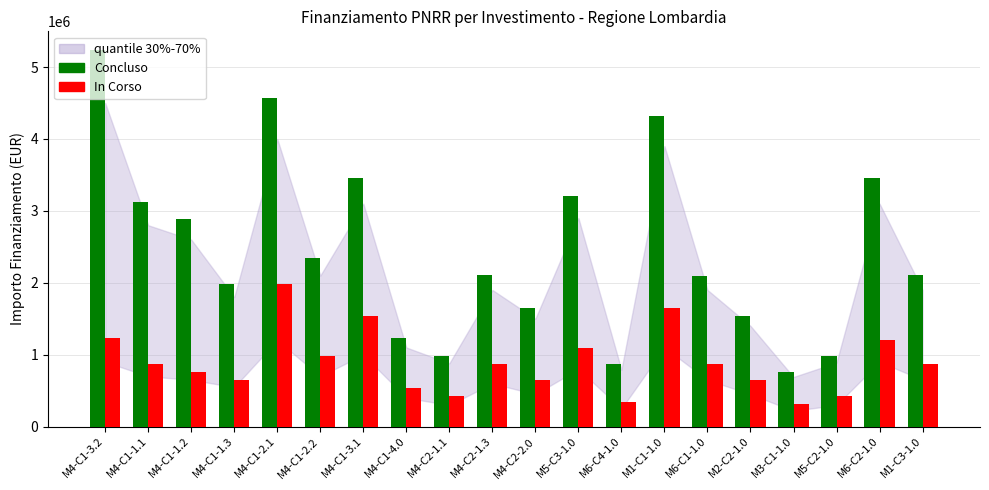

At how many categories does at least one series exceed 2385075?

8